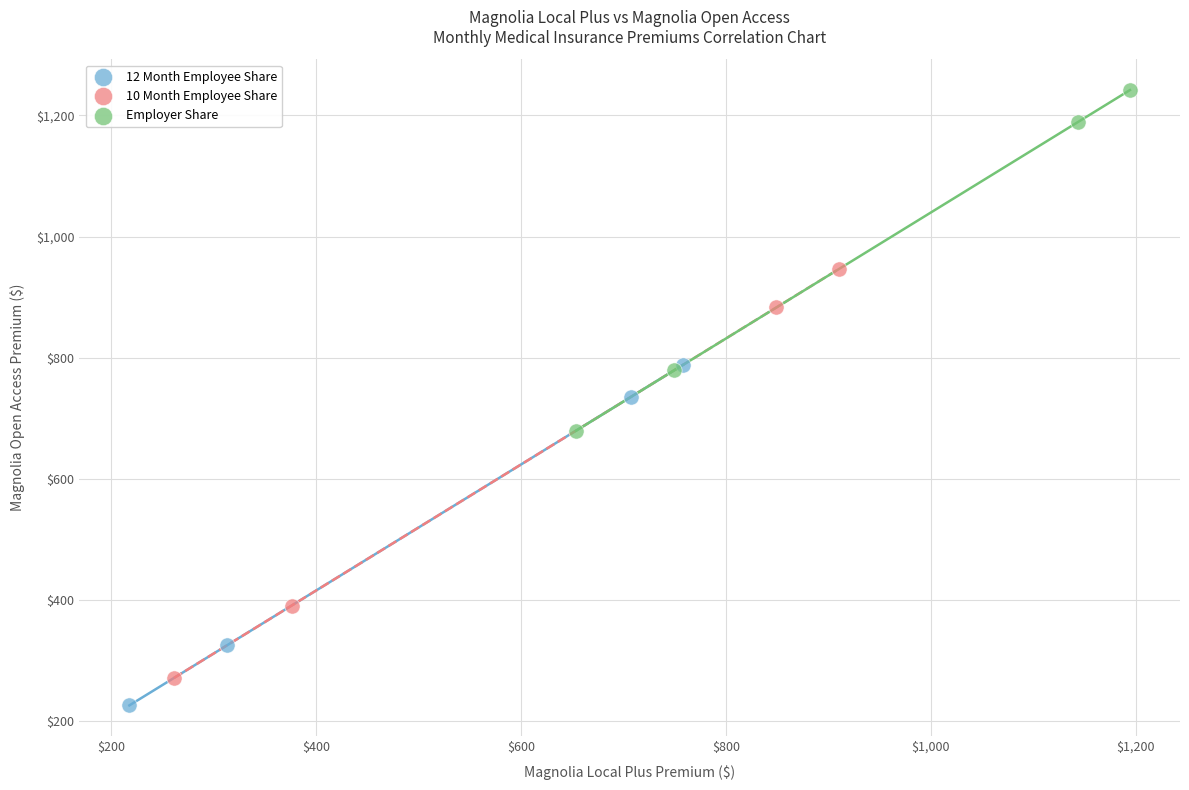

Which series contains the highest Y value?

Employer Share